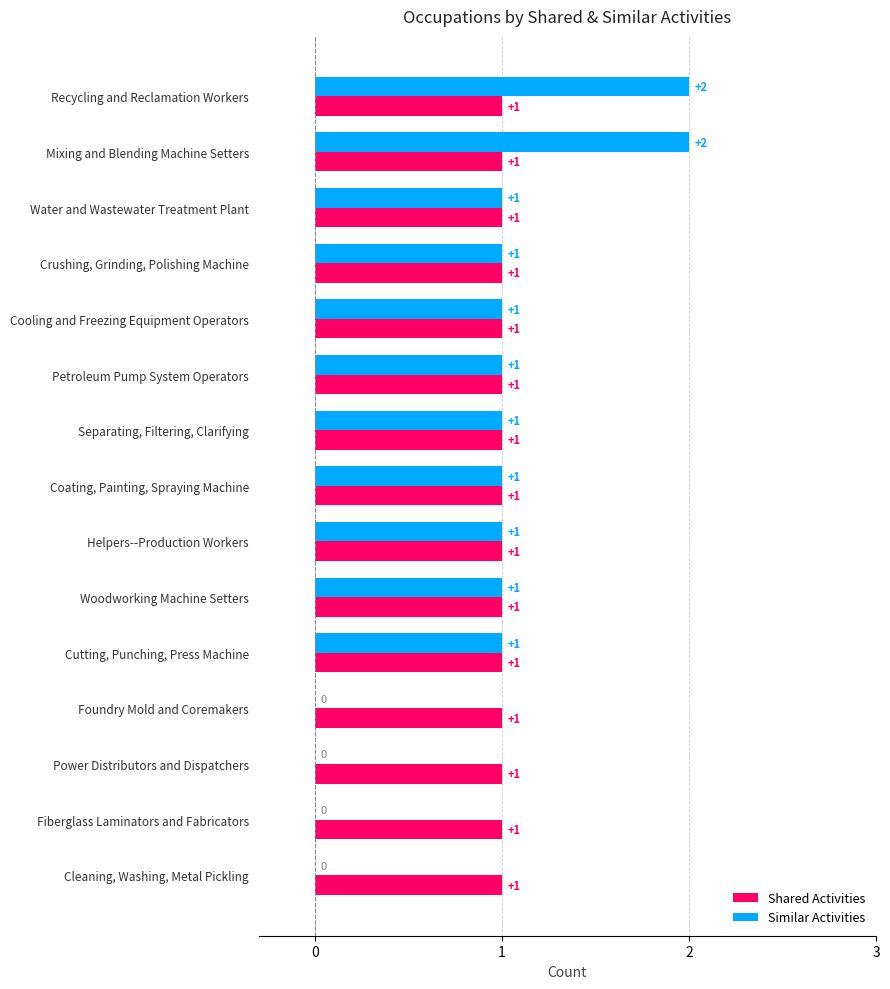

Which series has the widest spread of values?

Similar Activities